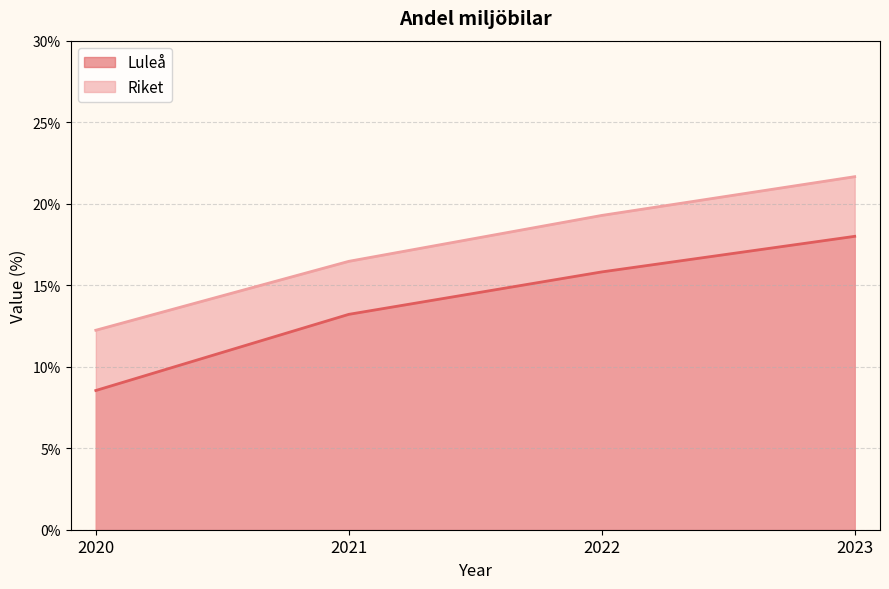

What is the difference between the Riket values at 2021 and 2022?

2.8